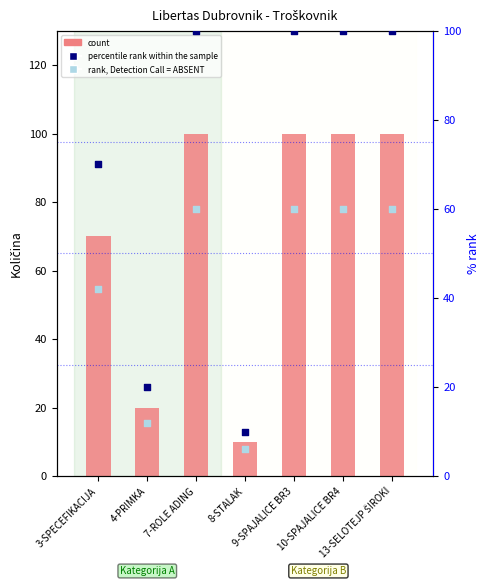

At how many categories does at least one series exceed 62?

5